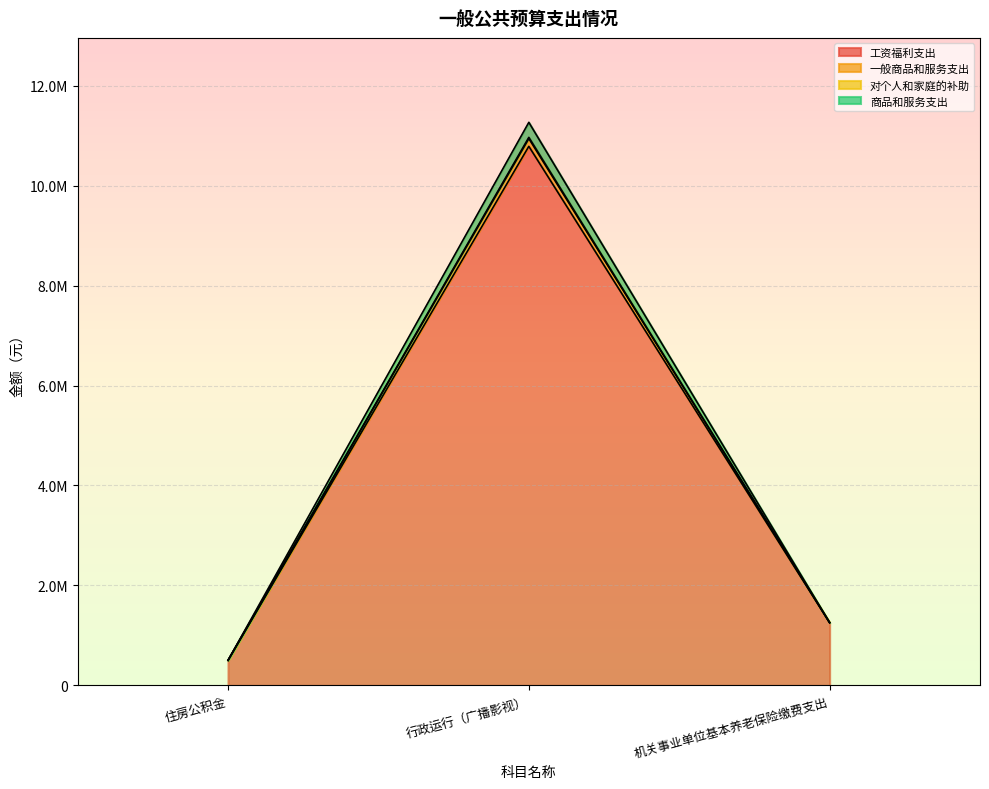

What is the average value of the 一般商品和服务支出 series?

4341336.7